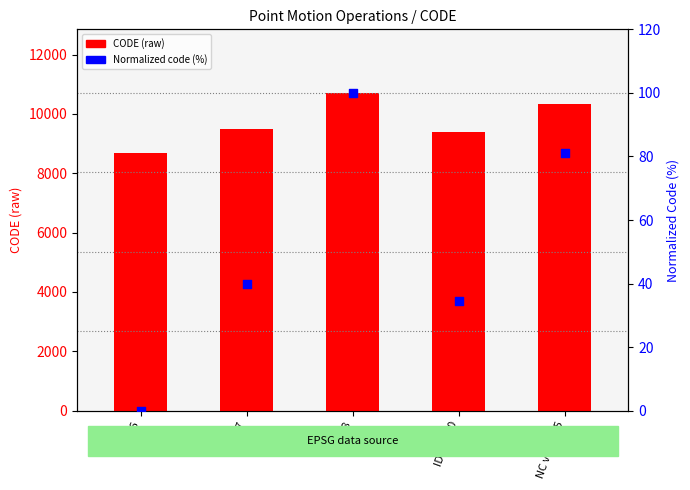

What are all the series names shown in the legend?

CODE (raw), Normalized code (%)